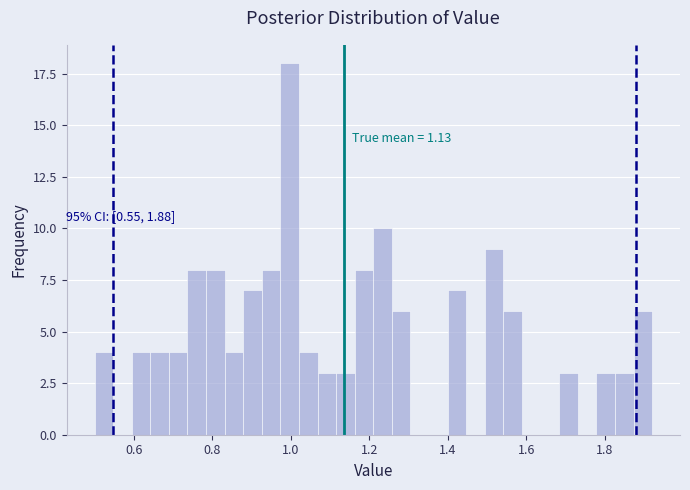

Read against the x-axis, roughly where is the centre of the tallest bar?

1.00